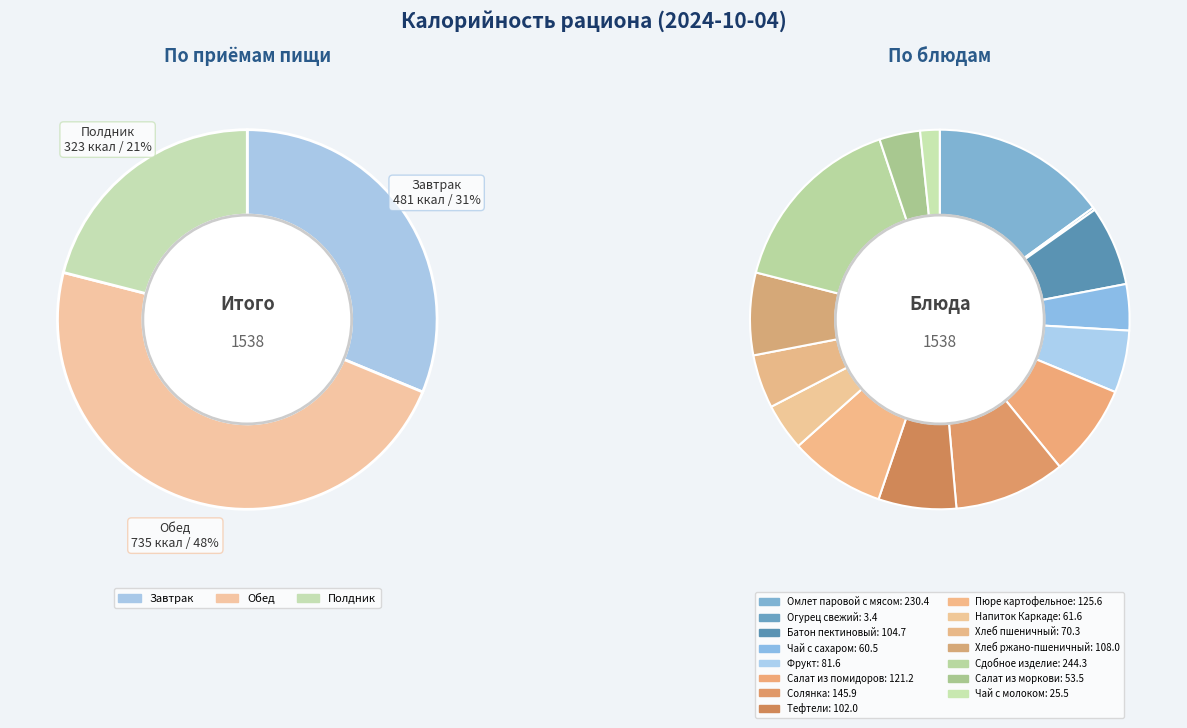

Does any single category account for the majority?

No